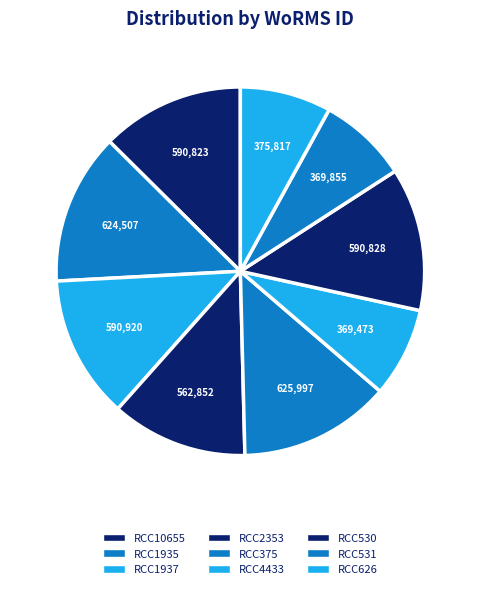

Count the number of slices in the pie.

9